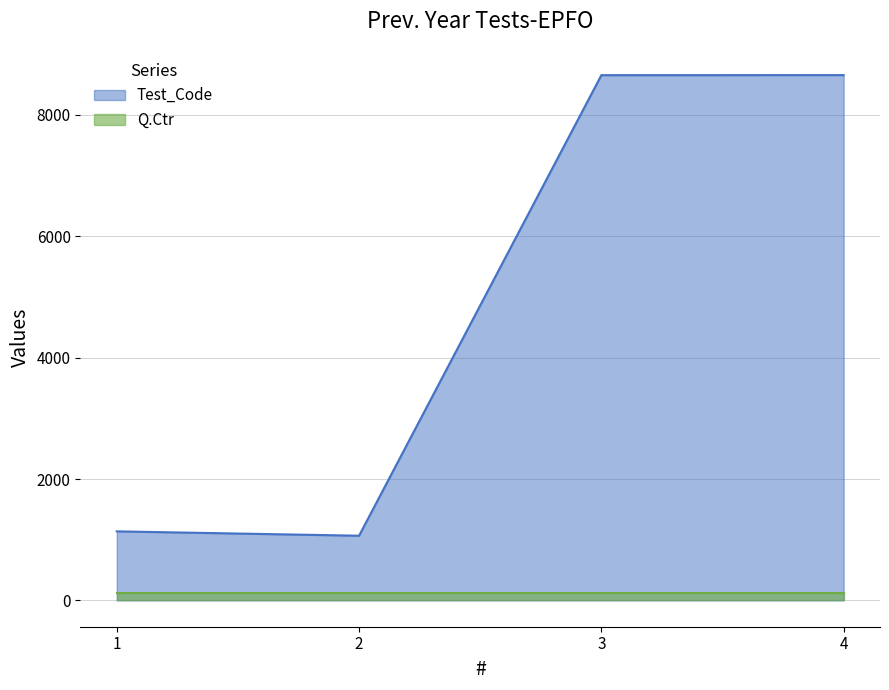

The value at 3 is 14493. True or false?

False